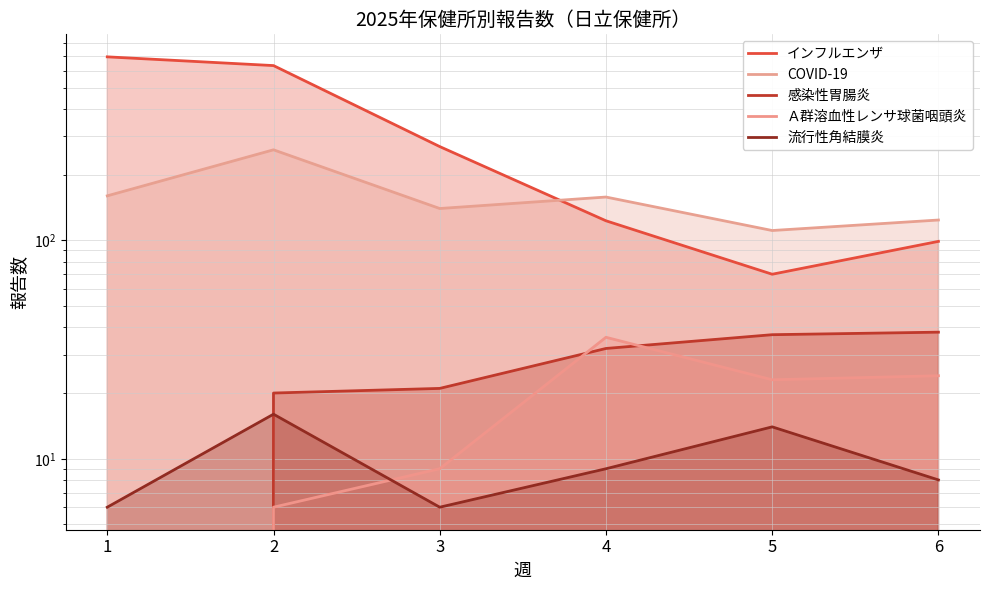

What is the value of the 感染性胃腸炎 point at the 6th from the left?

38